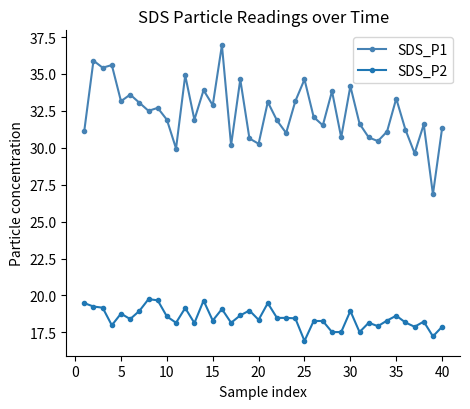

What is the difference between the maximum and minimum values in the SDS_P1 series?

10.1